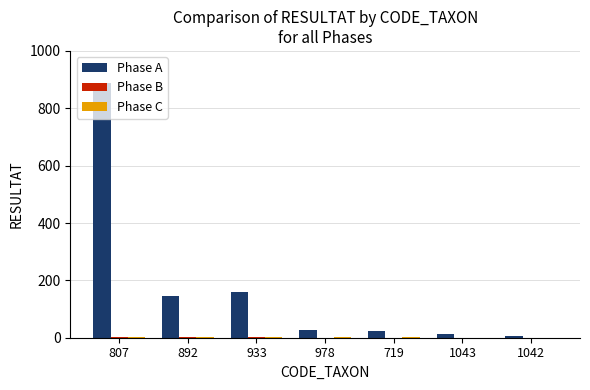

What is the spread (max minus min) of values at 892?

145